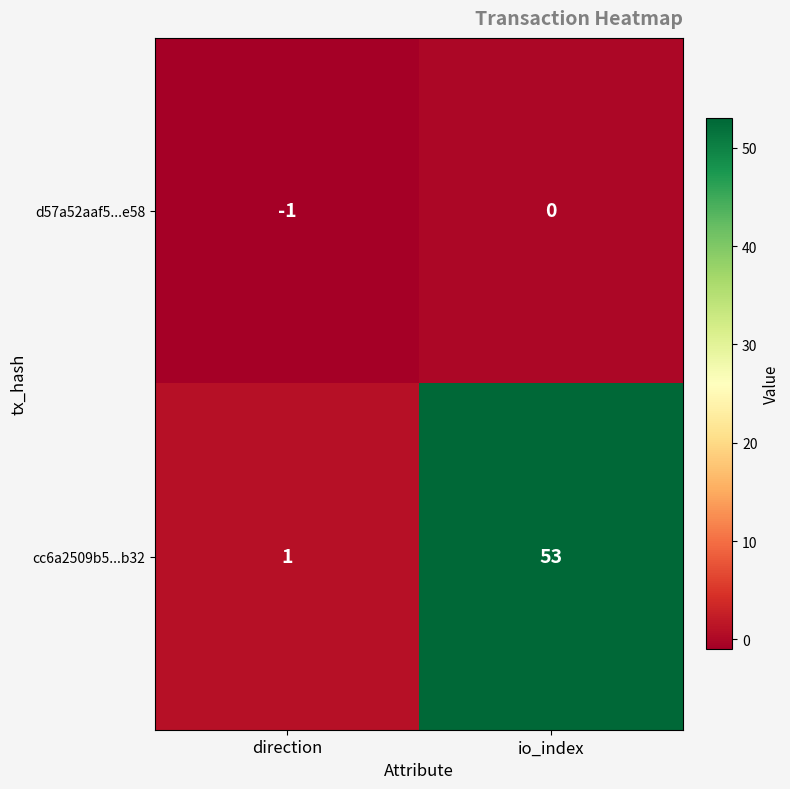

What is the difference between the highest and lowest values at io_index?

53